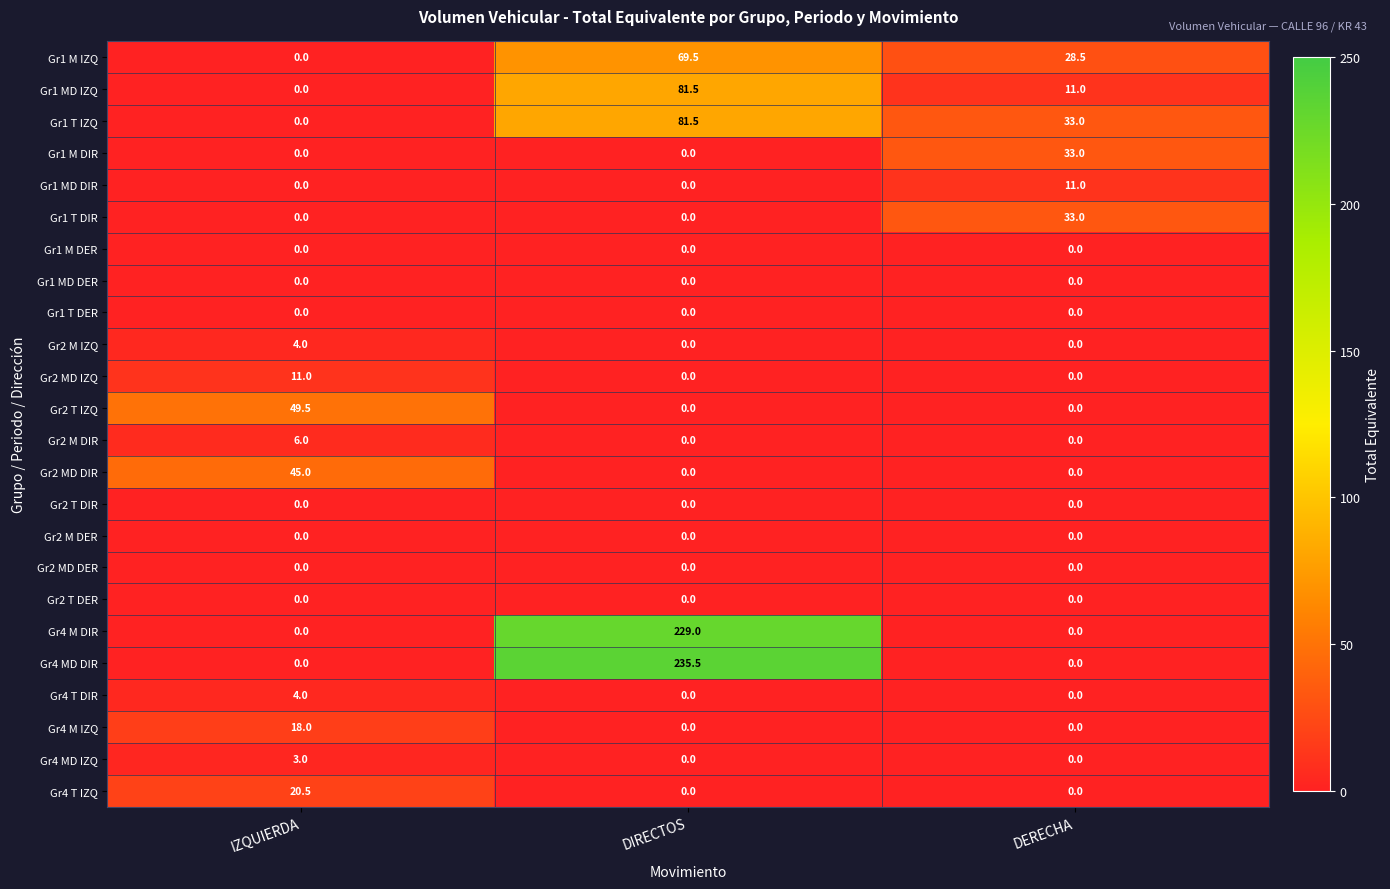

What is the maximum value shown in the chart?

235.5